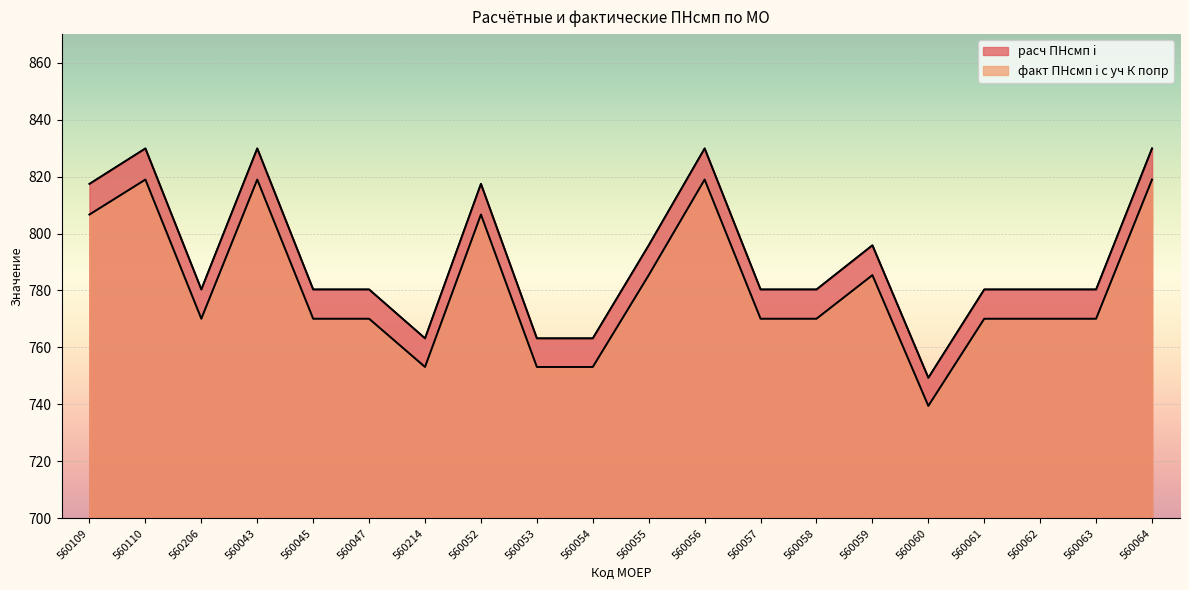

True or false: расч ПНсмп i has a value of 410.3 at 560109.

False